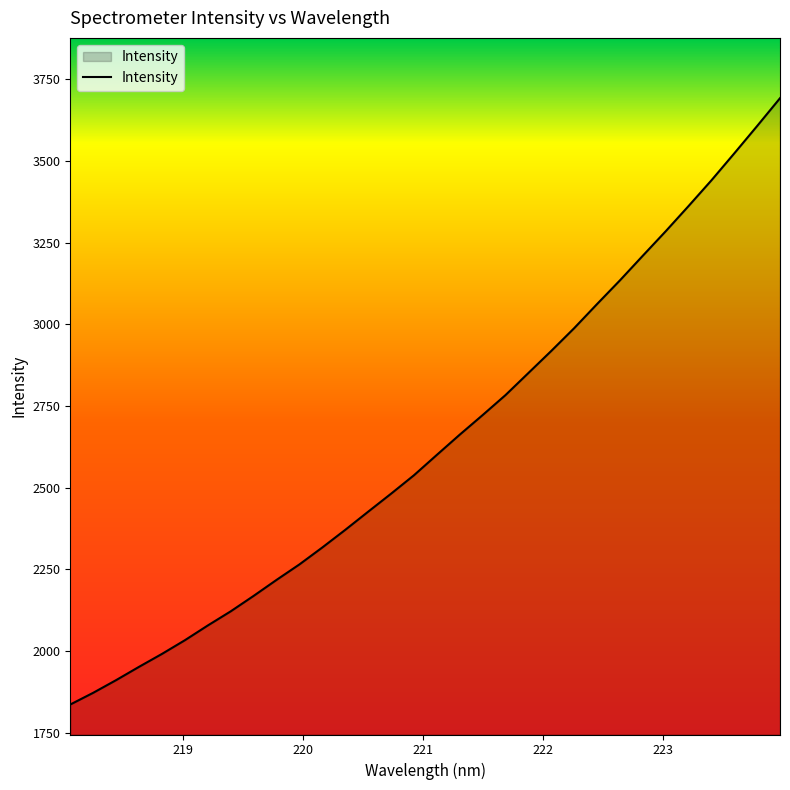

What is the difference between the maximum and second lowest values?

1820.3